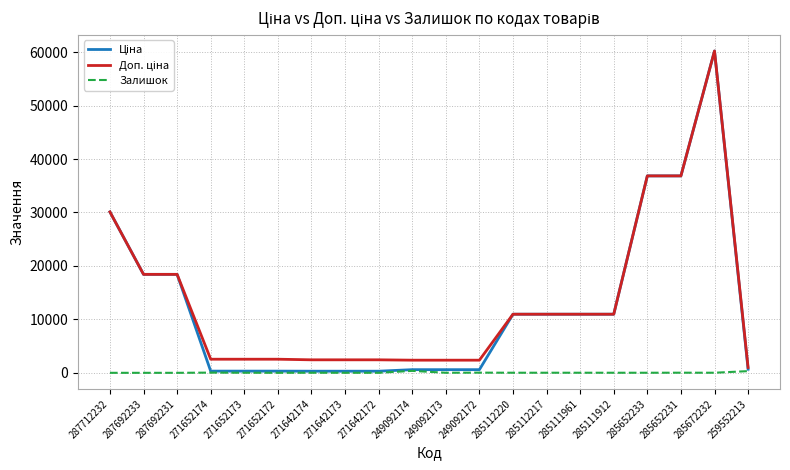

What is the maximum value shown in the chart?

60205.6